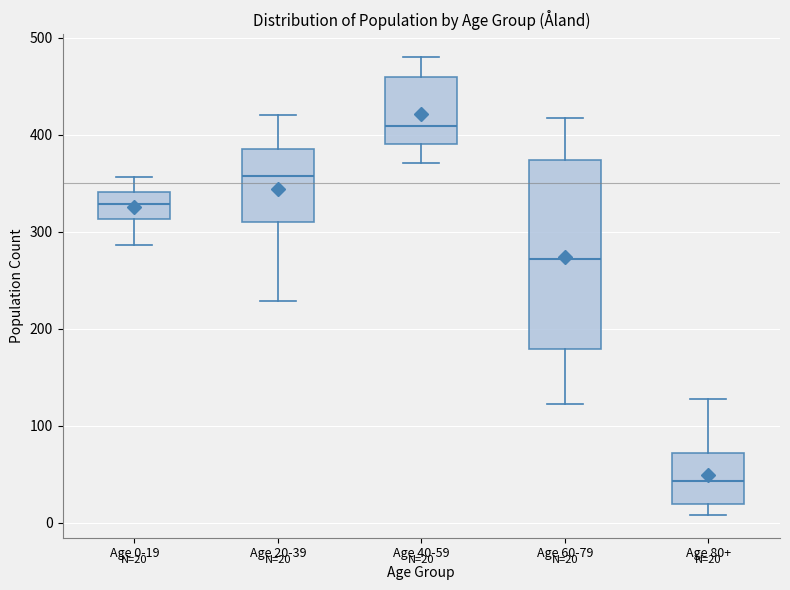

Comparing the boxes themselves (not the whiskers), which one is the tallest?

Age 60-79